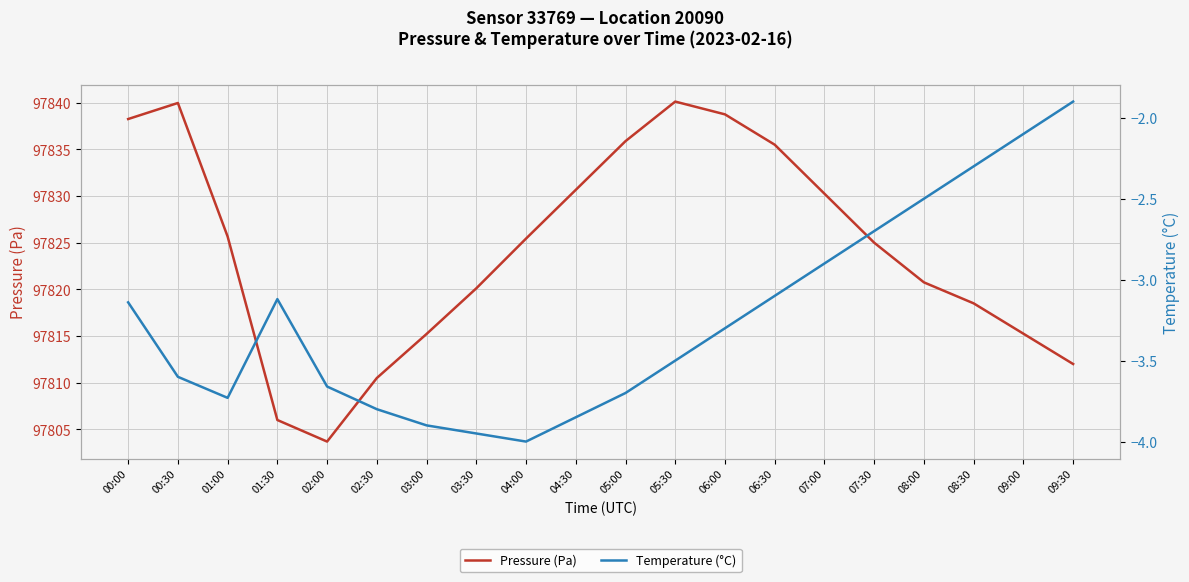

How many interior local peaks does the Pressure (Pa) series have?

2